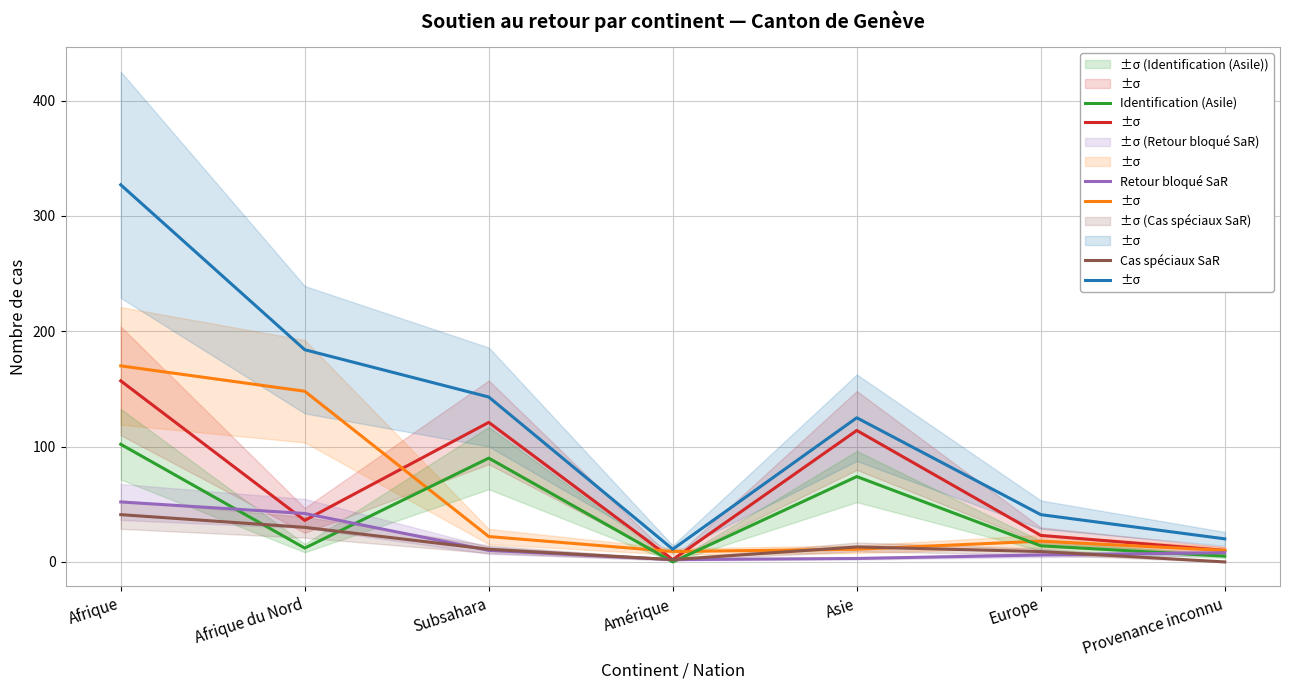

What is the highest value of the Retour bloqué SaR series?

52